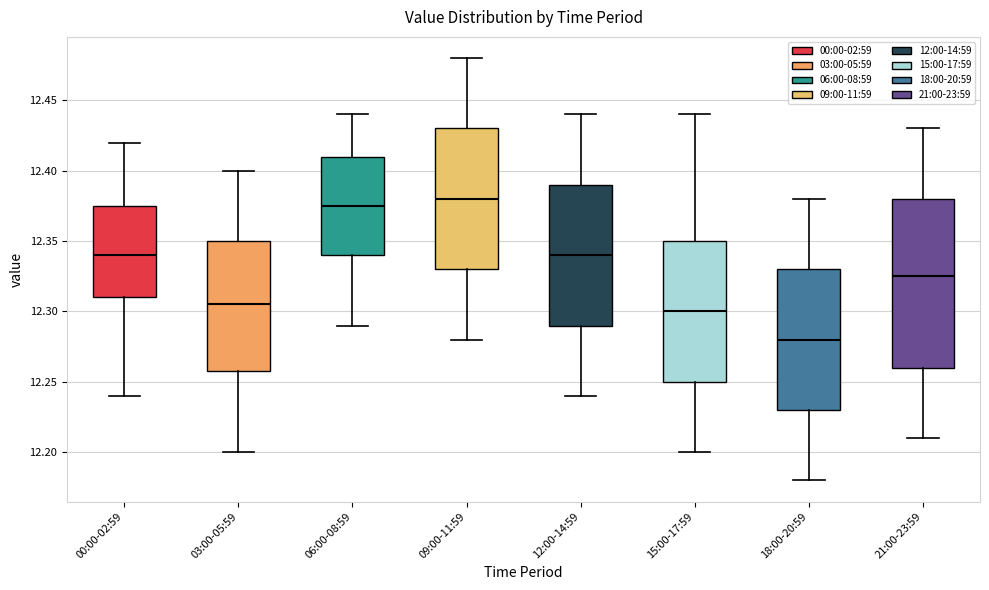

Comparing the boxes themselves (not the whiskers), which one is the tallest?

21:00-23:59